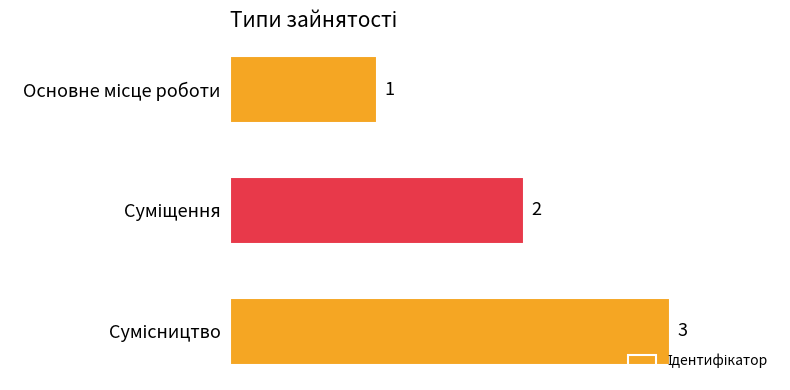

What is the value of the 1st bar from the top?

1